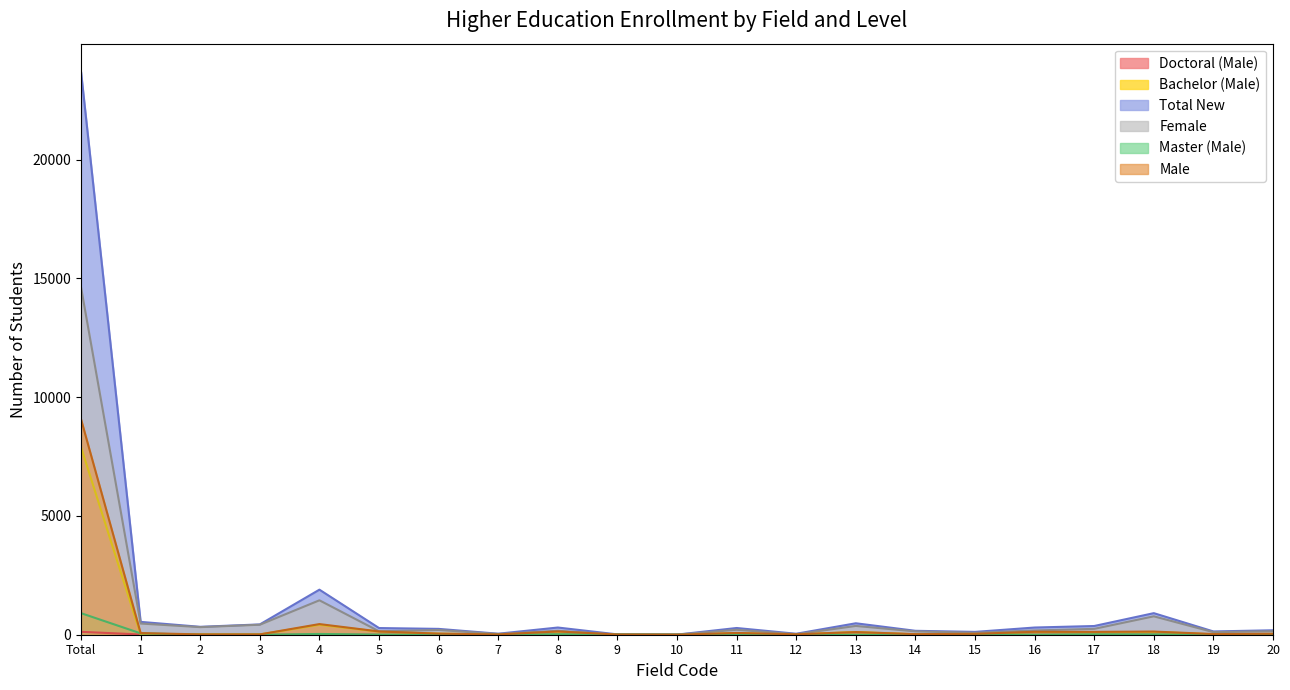

At which label is Total New closest to 11854?

4